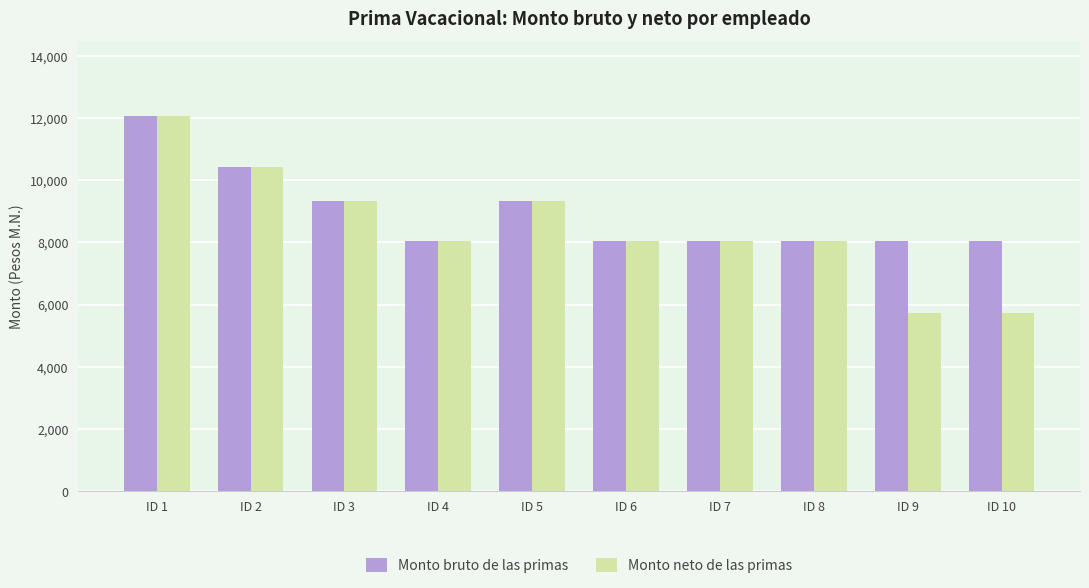

What is the total value across all series at ID 4?

16117.2